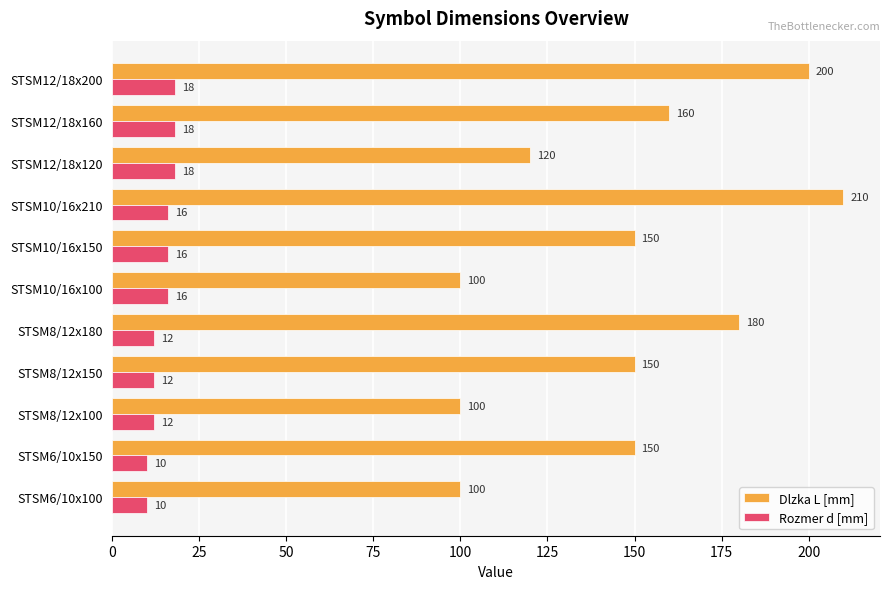

Is it true that Dlzka L [mm] equals 120 at STSM12/18x120?

True